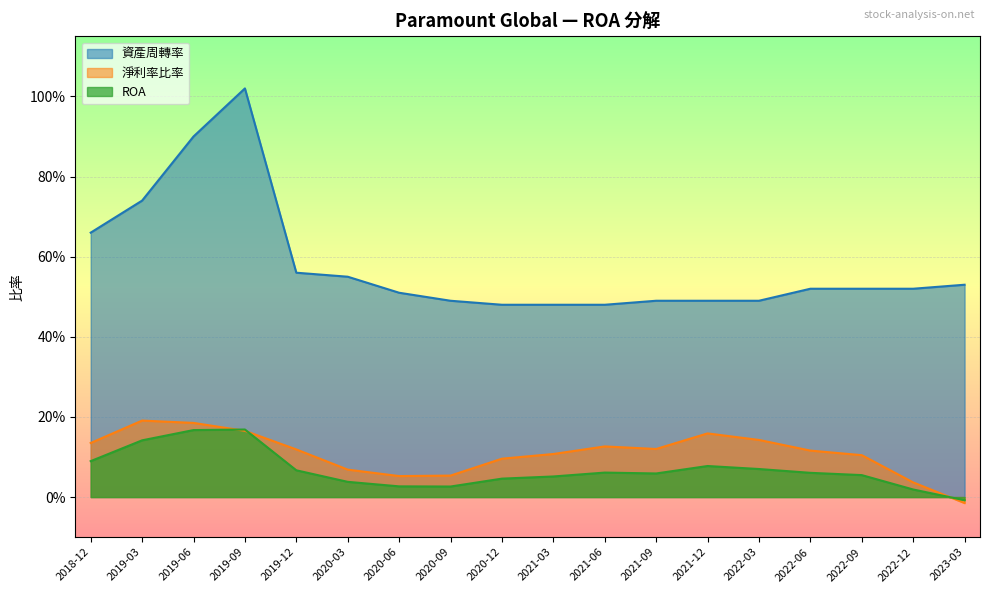

True or false: 資產周轉率 has more than 0 points higher than both neighbors.

True